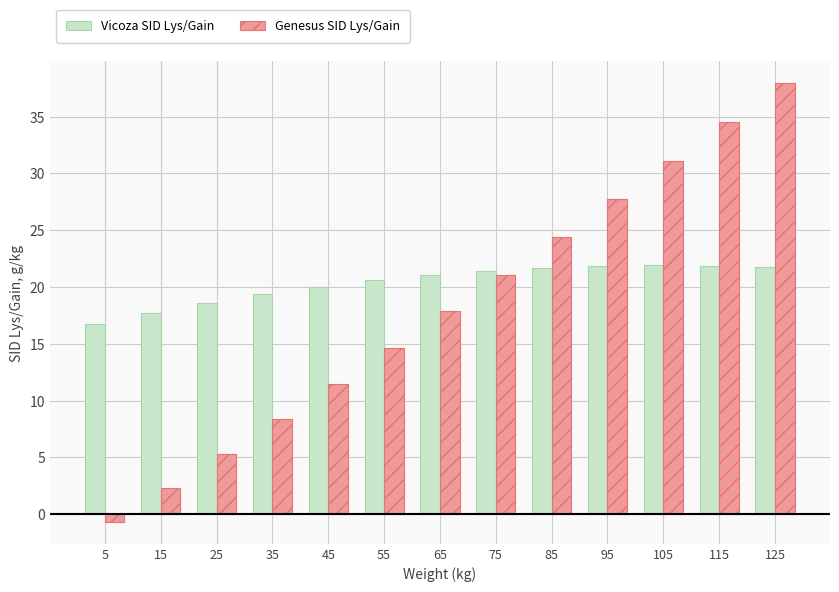

What is the greatest value displayed?

38.0